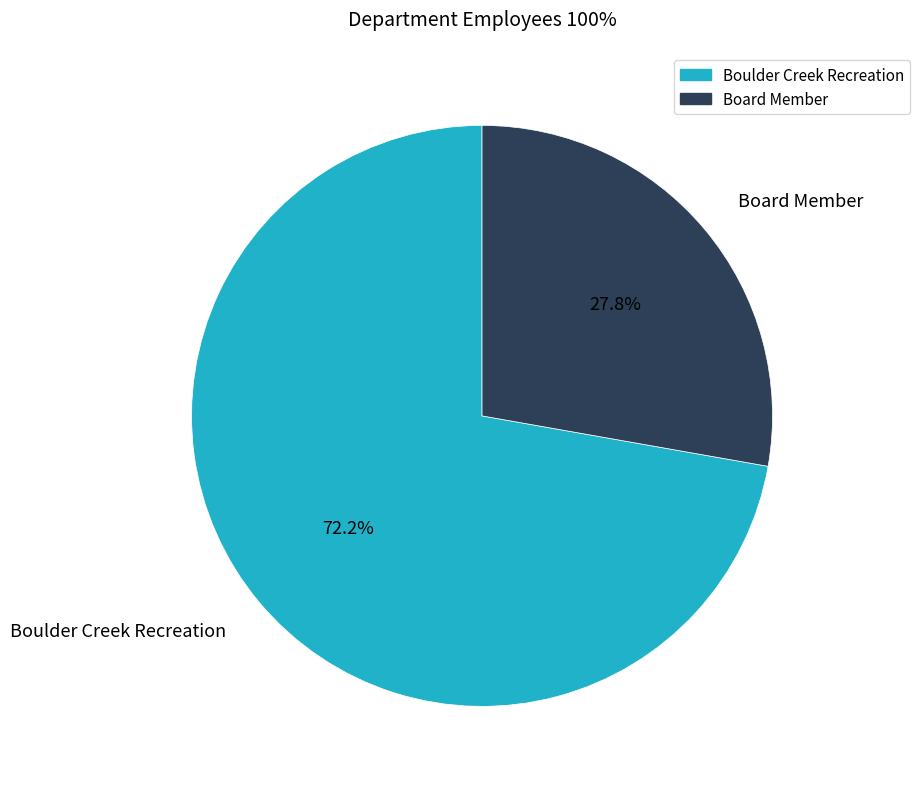

Which category has the biggest portion of the pie?

Boulder Creek Recreation